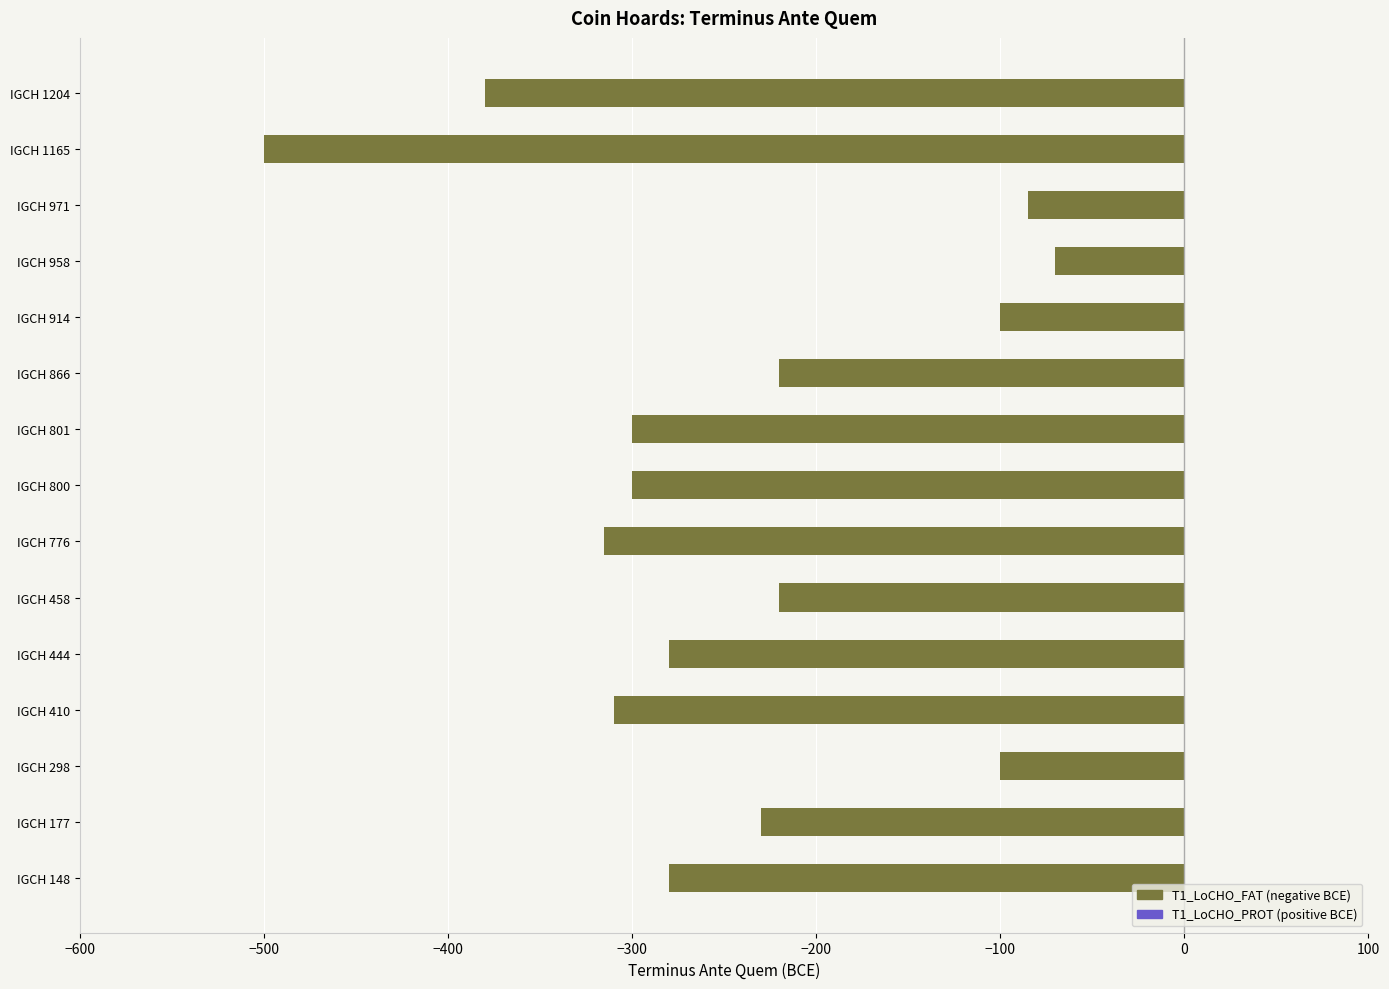

What is the approximate value at IGCH 148, to the nearest 50?

-300